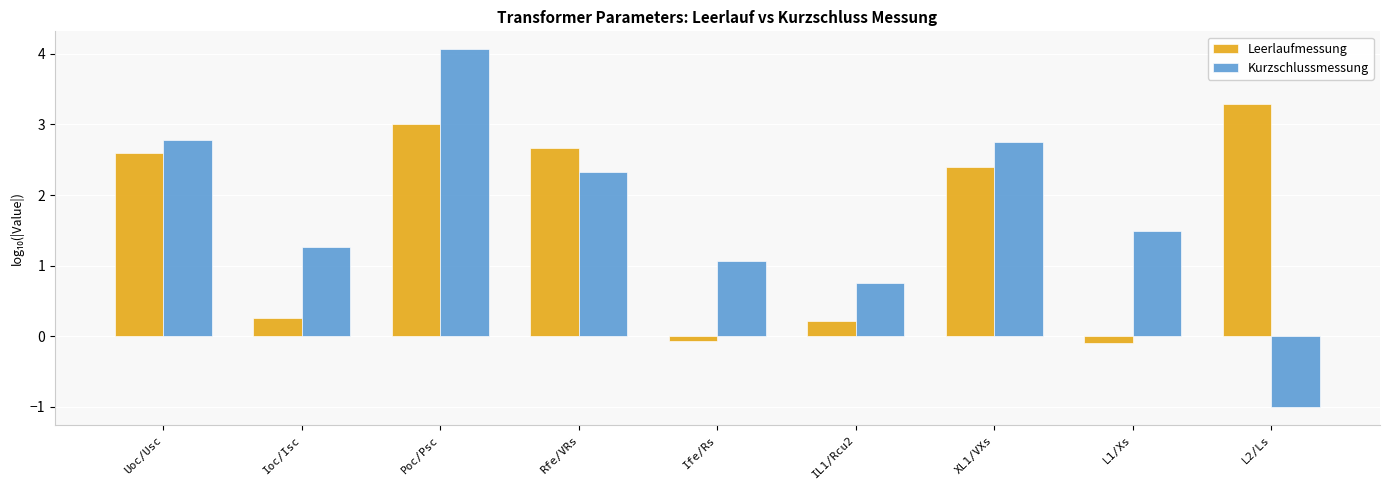

How many positive values does the Leerlaufmessung series have?

7